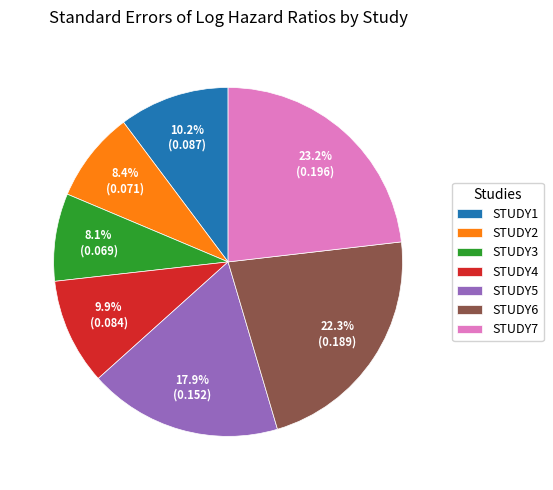

What is the largest slice in the pie chart?

STUDY7